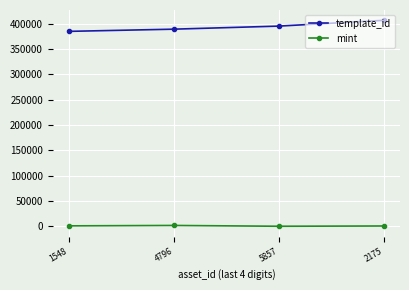

At how many categories does at least one series exceed 260192?

4